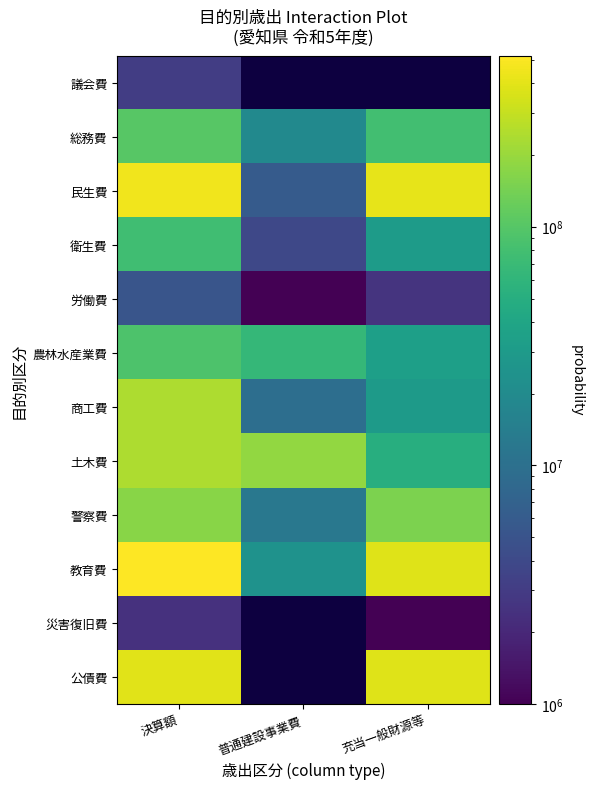

Where is 総務費 nearest to the value 61145242?

充当一般財源等